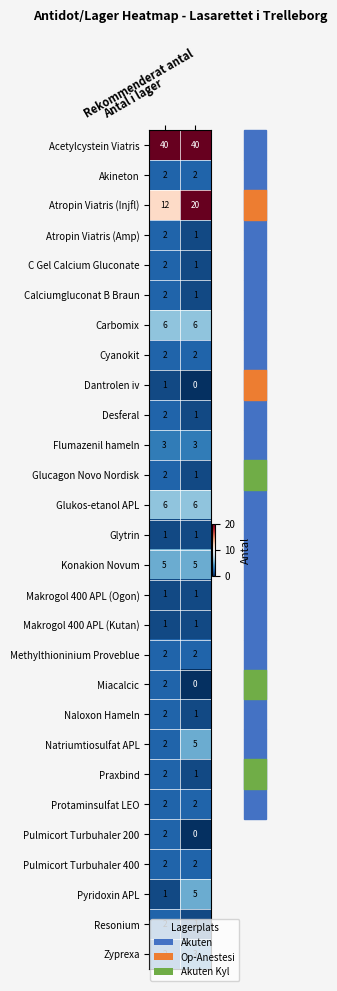

What is the greatest value displayed?

40